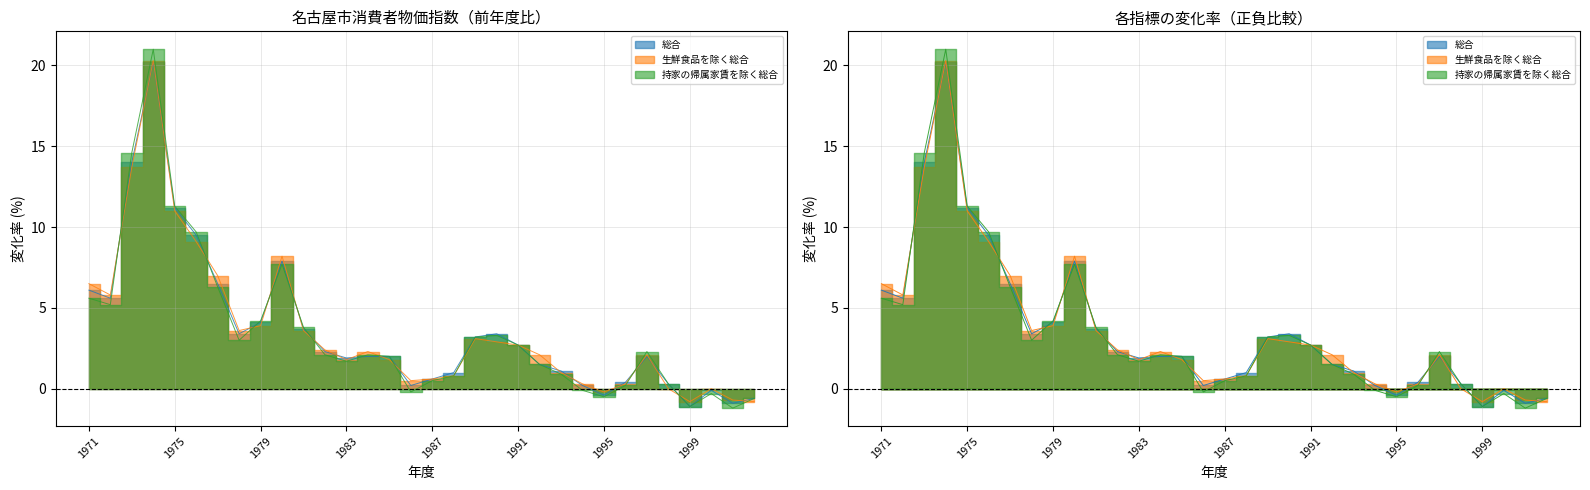

Is the value of 持家の帰属家賃を除く総合 at 1976 greater than the value of 総合 at 1981?

Yes